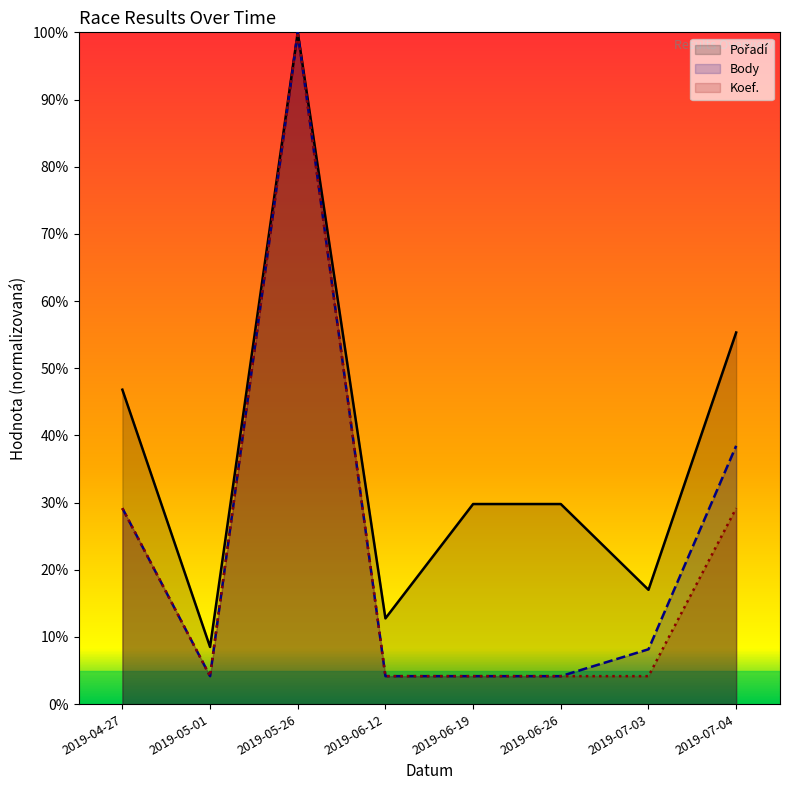

What is the minimum value for Koef.?

4.2